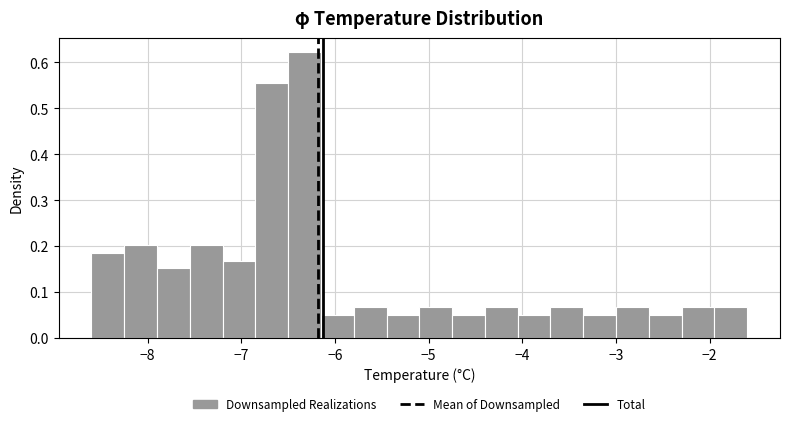

Around what value on the x-axis is the tallest bar? Give the approximate position of its centre, as read against the axis.

-6.3